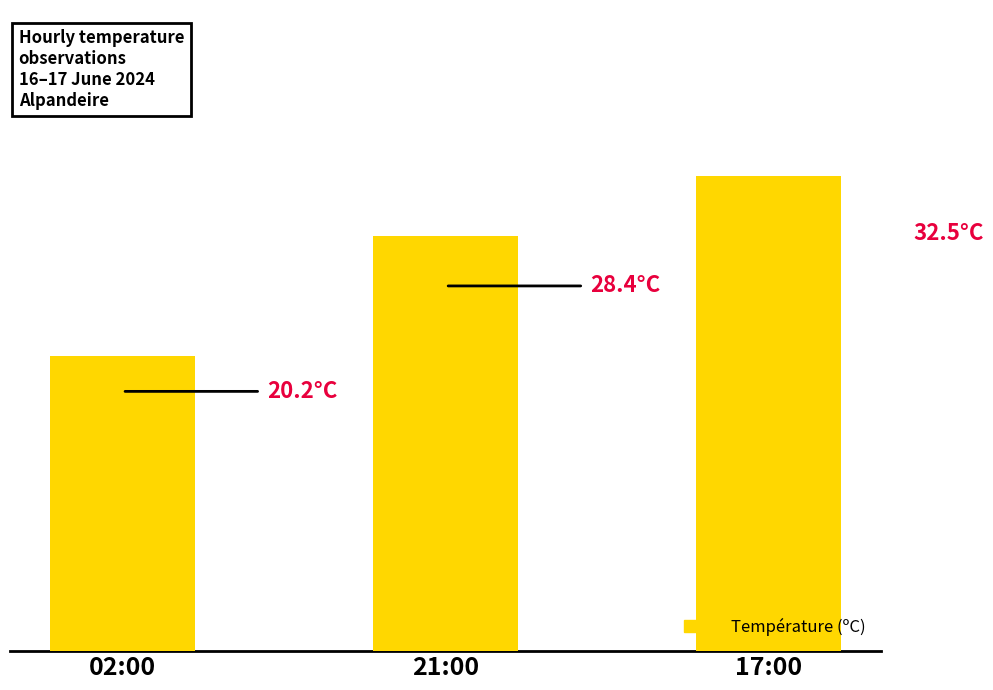

Where does the data first go above 28?

21:00